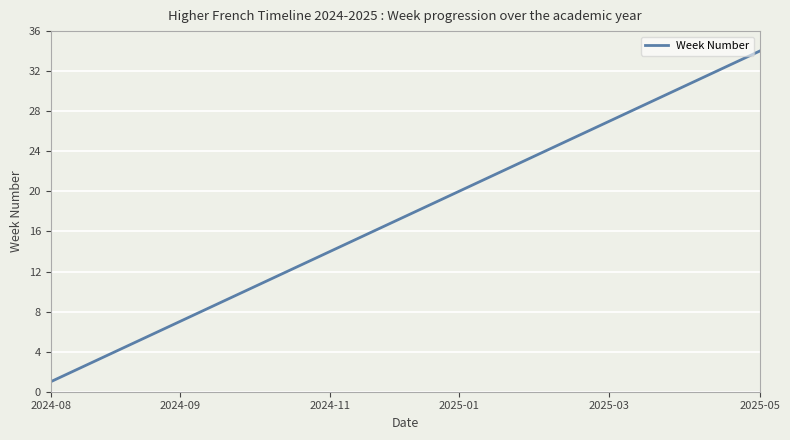

What is the smallest value displayed?

1.0